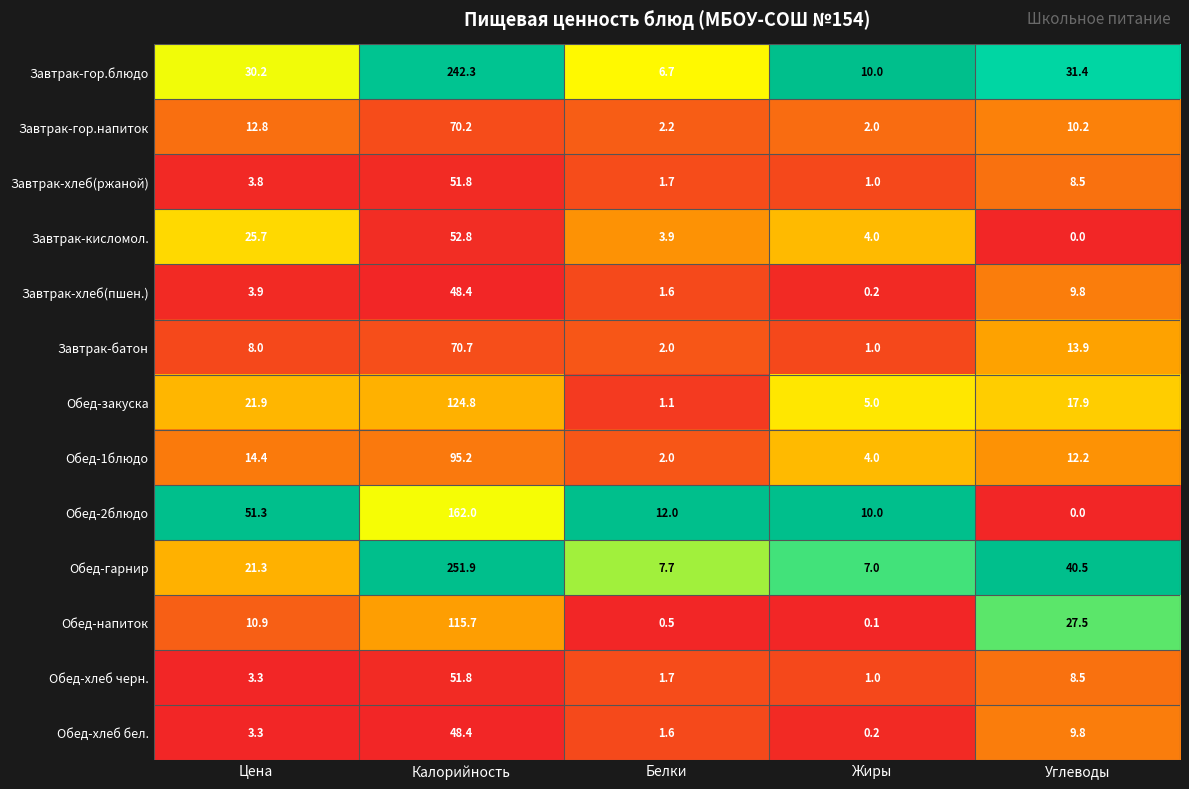

What is the total value across all series at Углеводы?

190.2